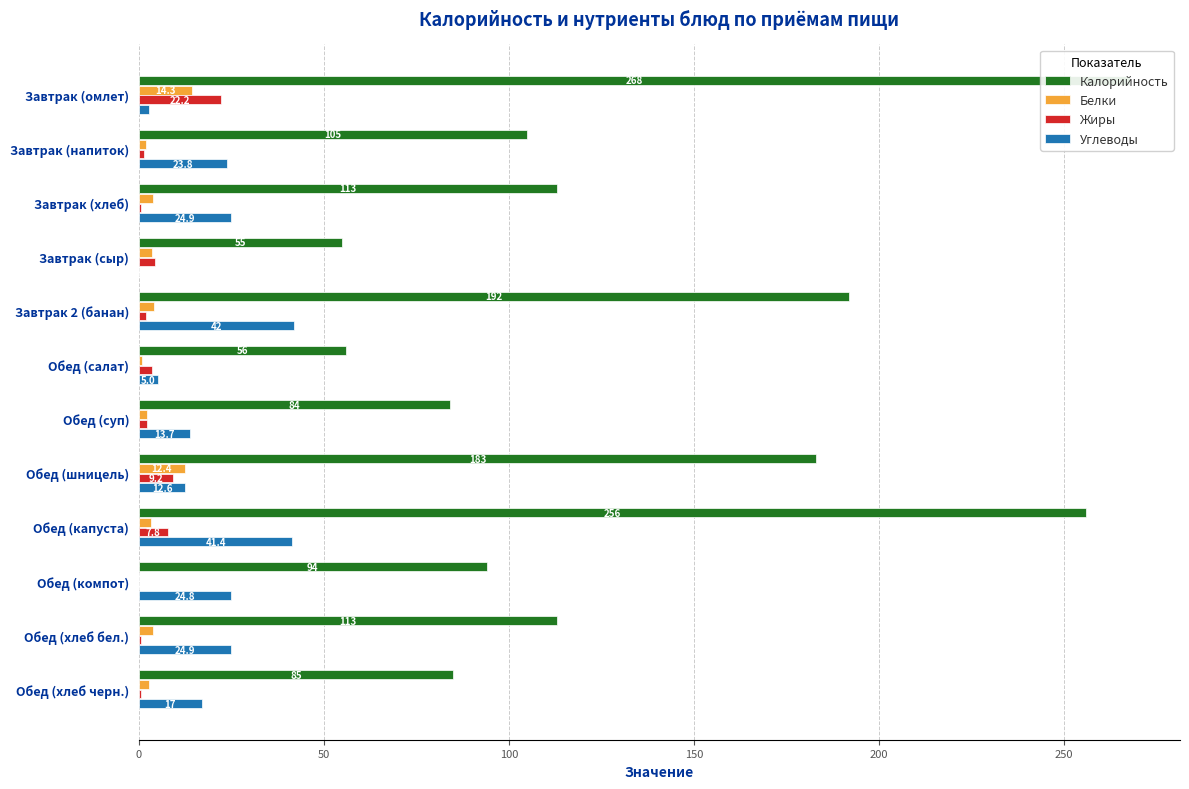

How many distinct data groups are displayed?

4